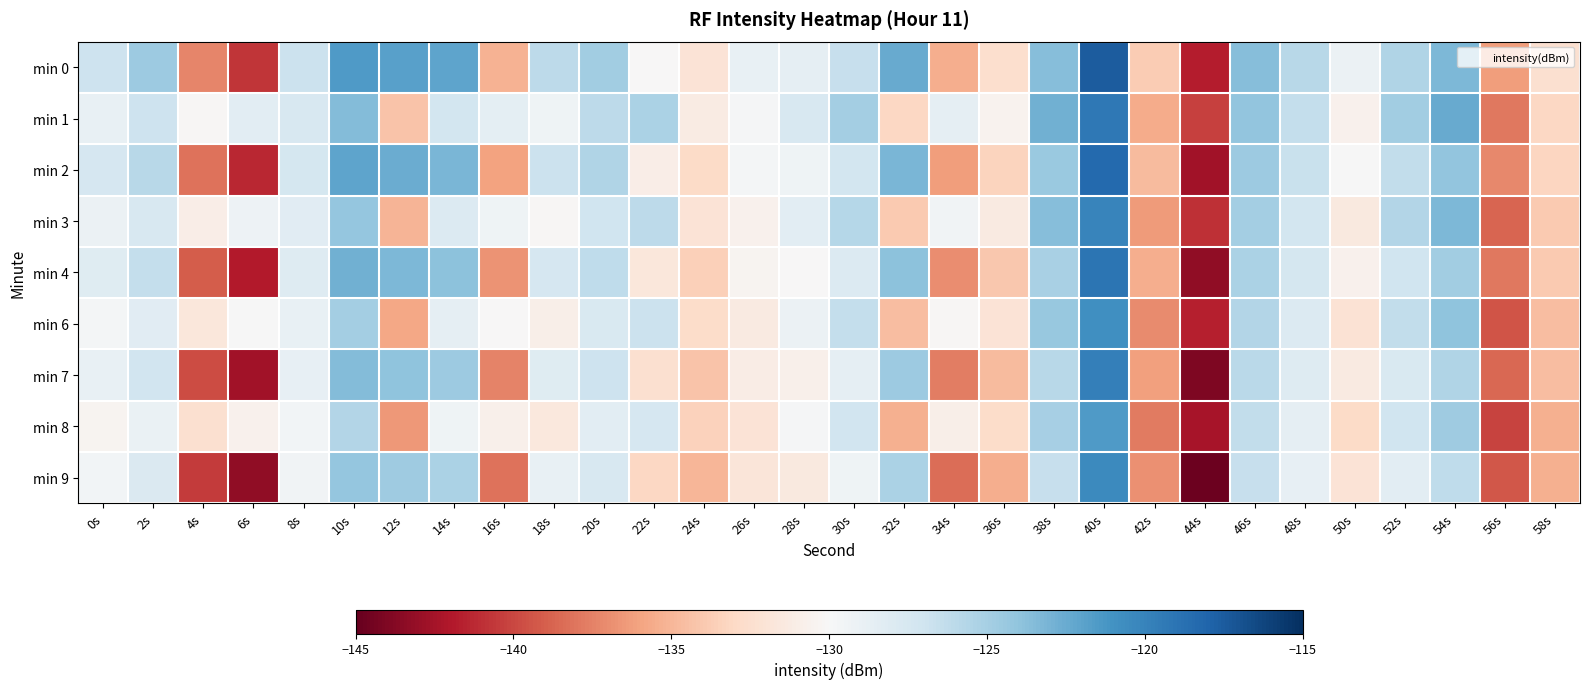

Count the number of data series in this chart.

9